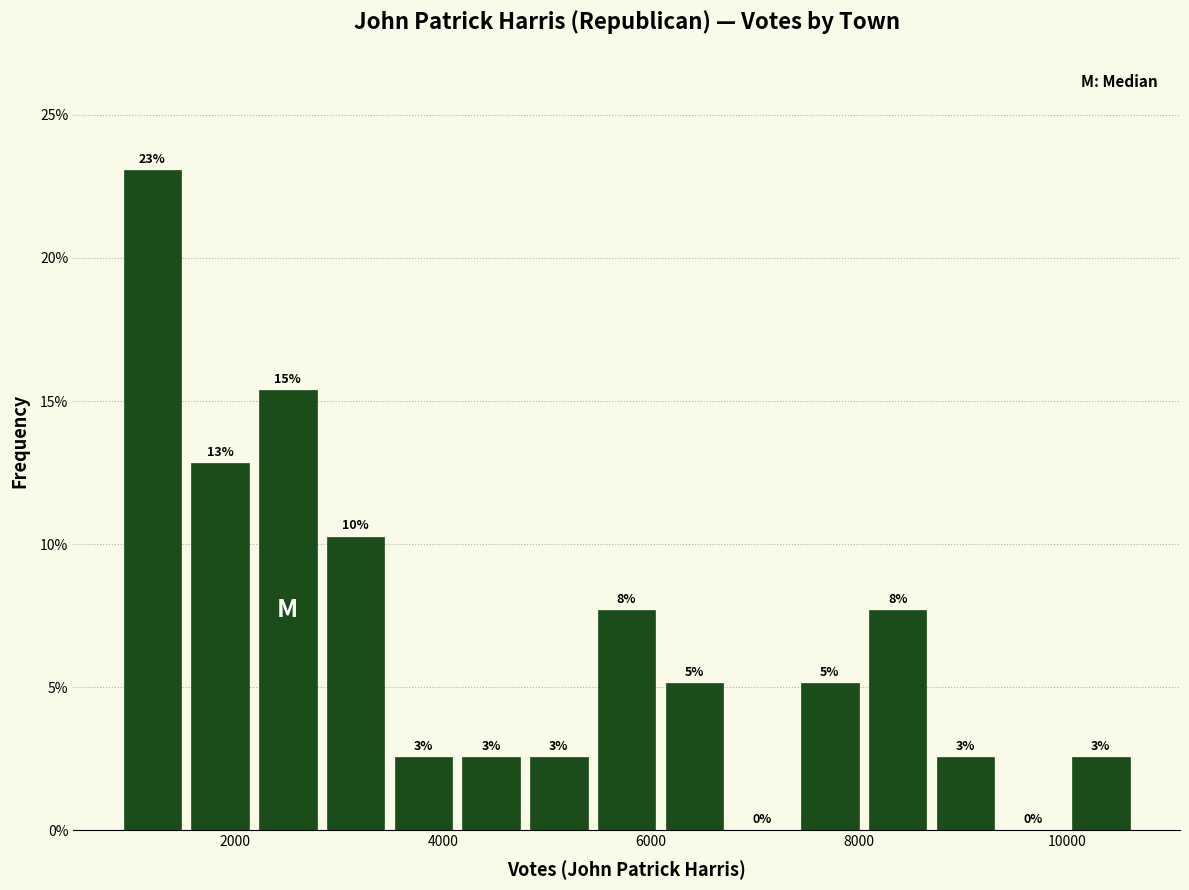

Read against the x-axis, roughly where is the centre of the tallest bar?

1200